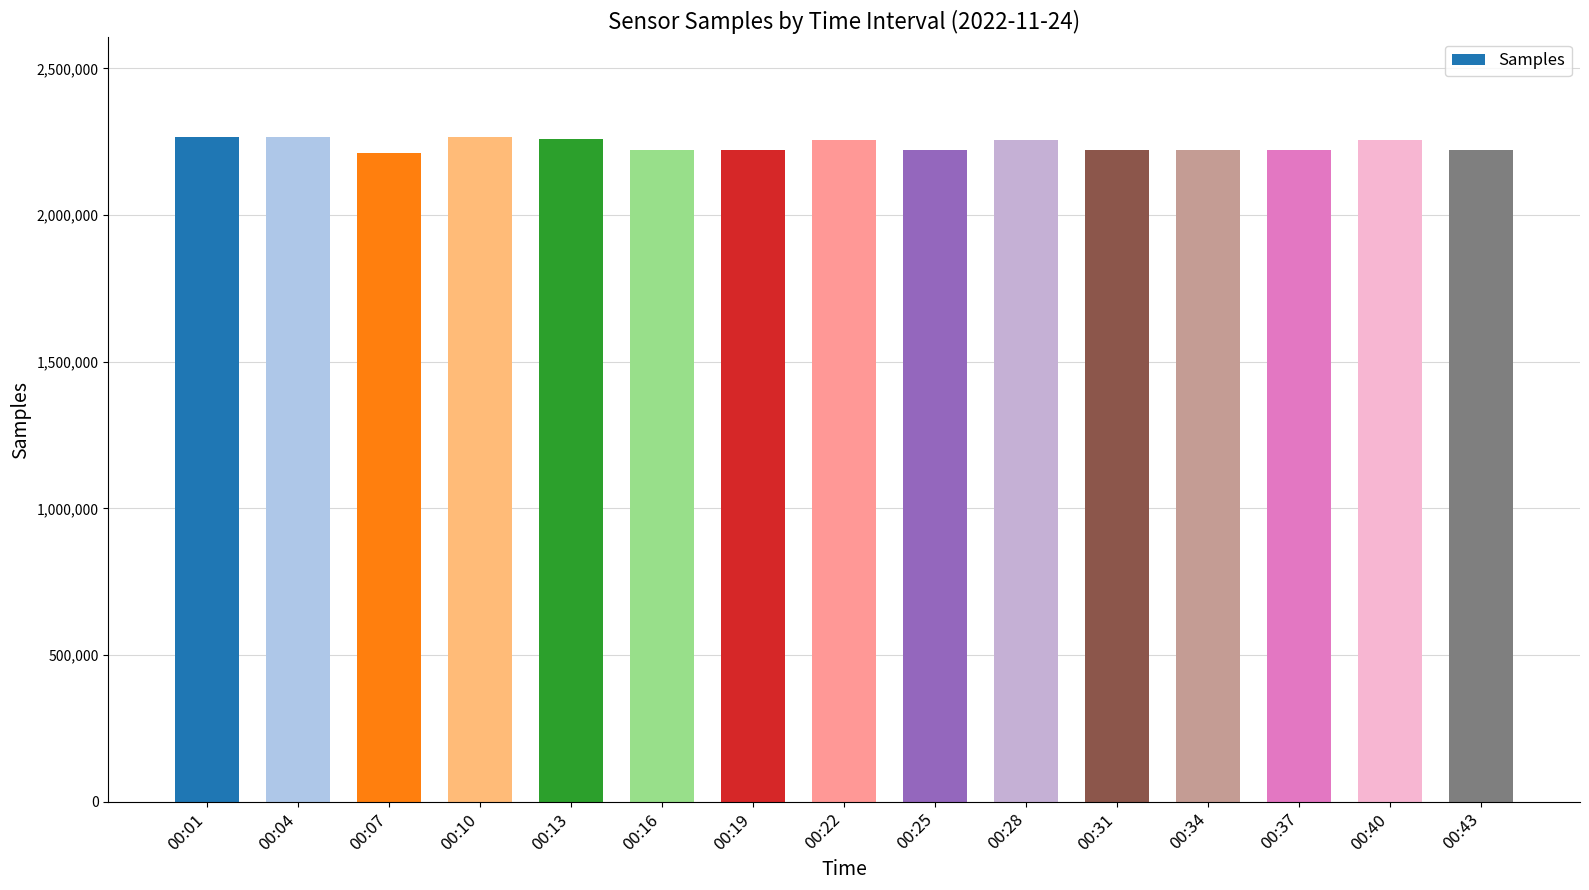

At which label does the data first exceed 2223266?

00:01